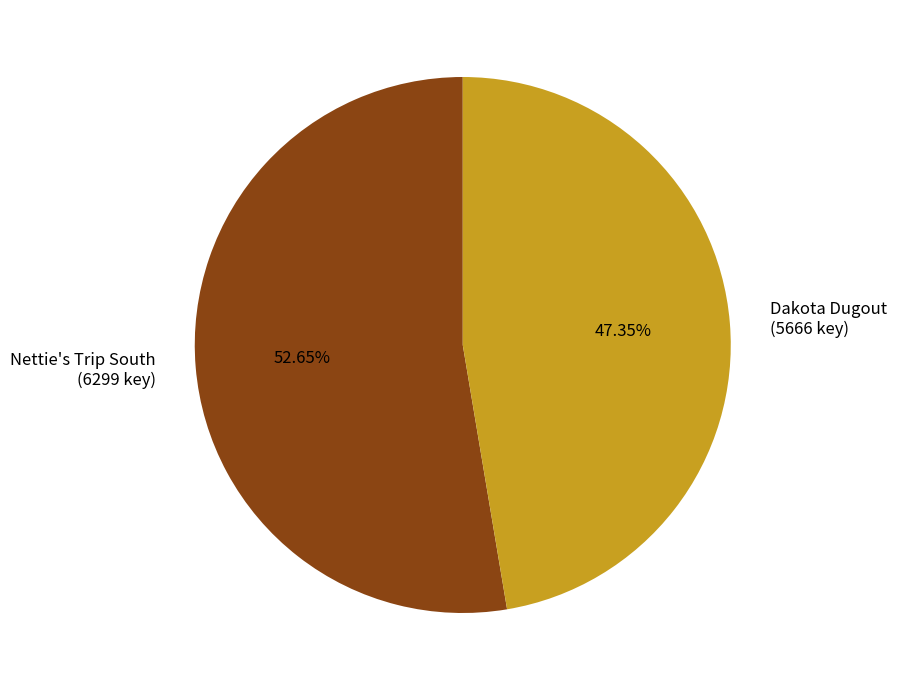

Rank the categories by value from lowest to highest.

Dakota Dugout (5666 key), Nettie's Trip South (6299 key)